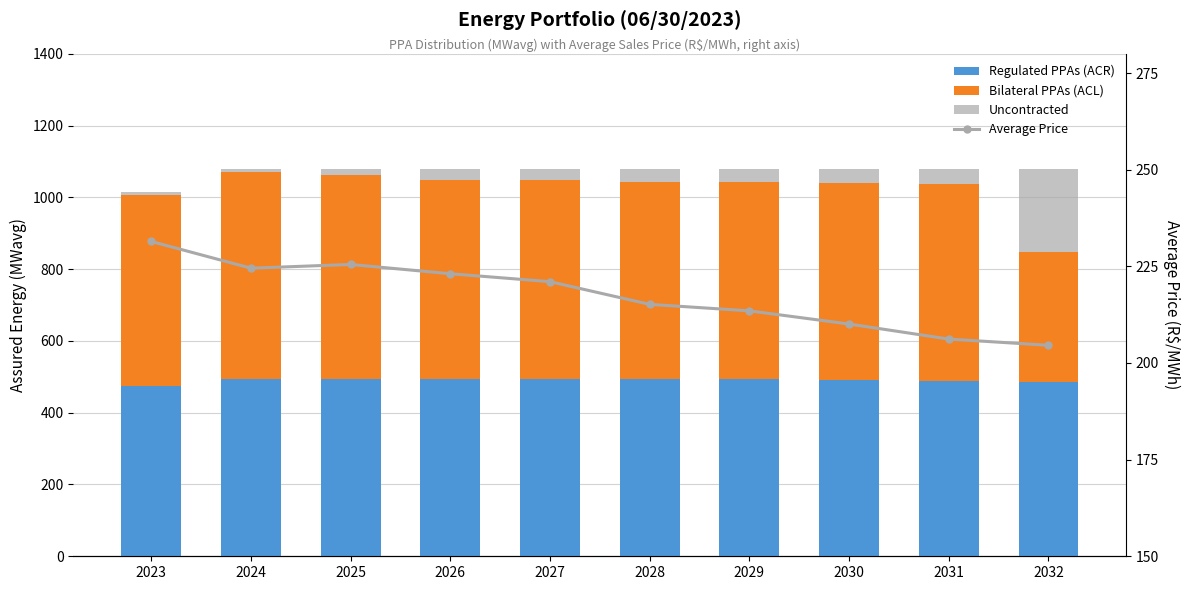

At which label does Regulated PPAs (ACR) first exceed 493?

2024